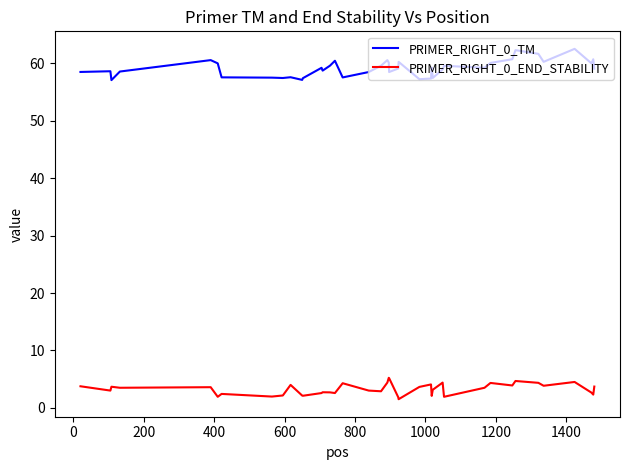

True or false: PRIMER_RIGHT_0_TM has more than 0 points higher than both neighbors.

True